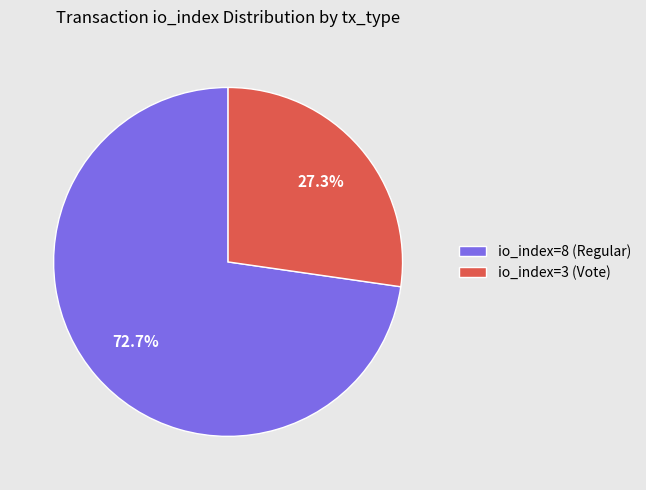

The io_index=8 (Regular) slice represents 61% of the pie. True or false?

False